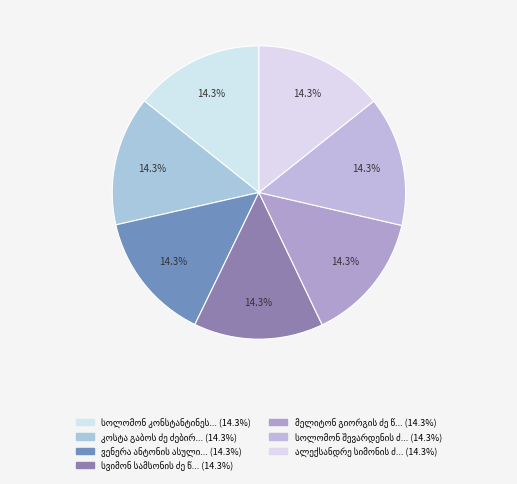

What is the total percentage of სვიმონ სამსონის ძე წერეთელი and ვენერა ანტონის ასული ძნელაძე?

28.6%